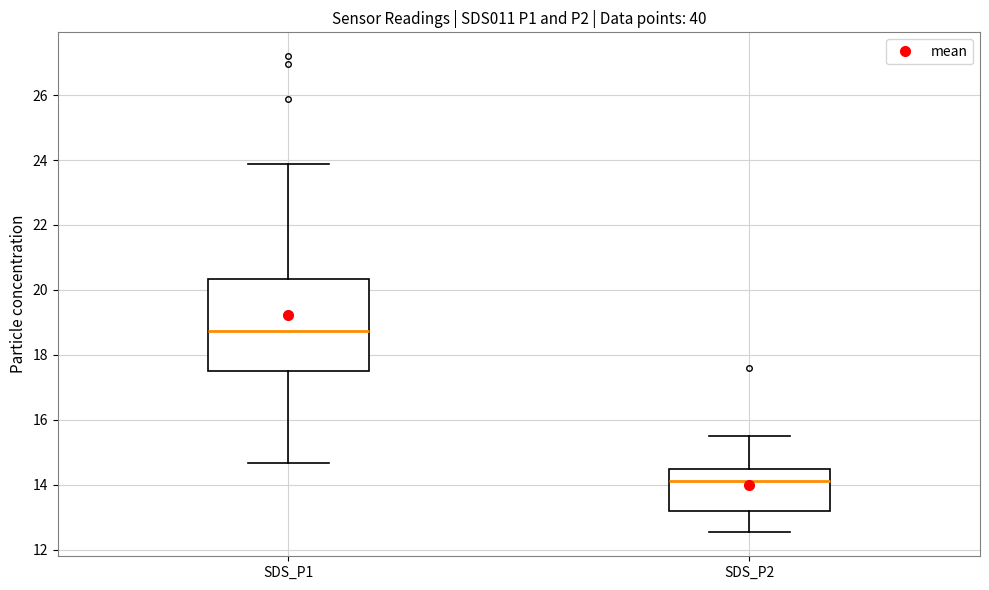

Reading left to right, transcribe this box plot: for each box, give where its median line is, the range the box spans, and where its two whiskers end, as read against the y-axis. The values are not printed on the chart, so give them approximately, as read against the axis.

SDS_P1: median 18.8, box 17.4 to 20.4, whiskers 14.6 to 23.8
SDS_P2: median 14.2, box 13.2 to 14.4, whiskers 12.6 to 15.6